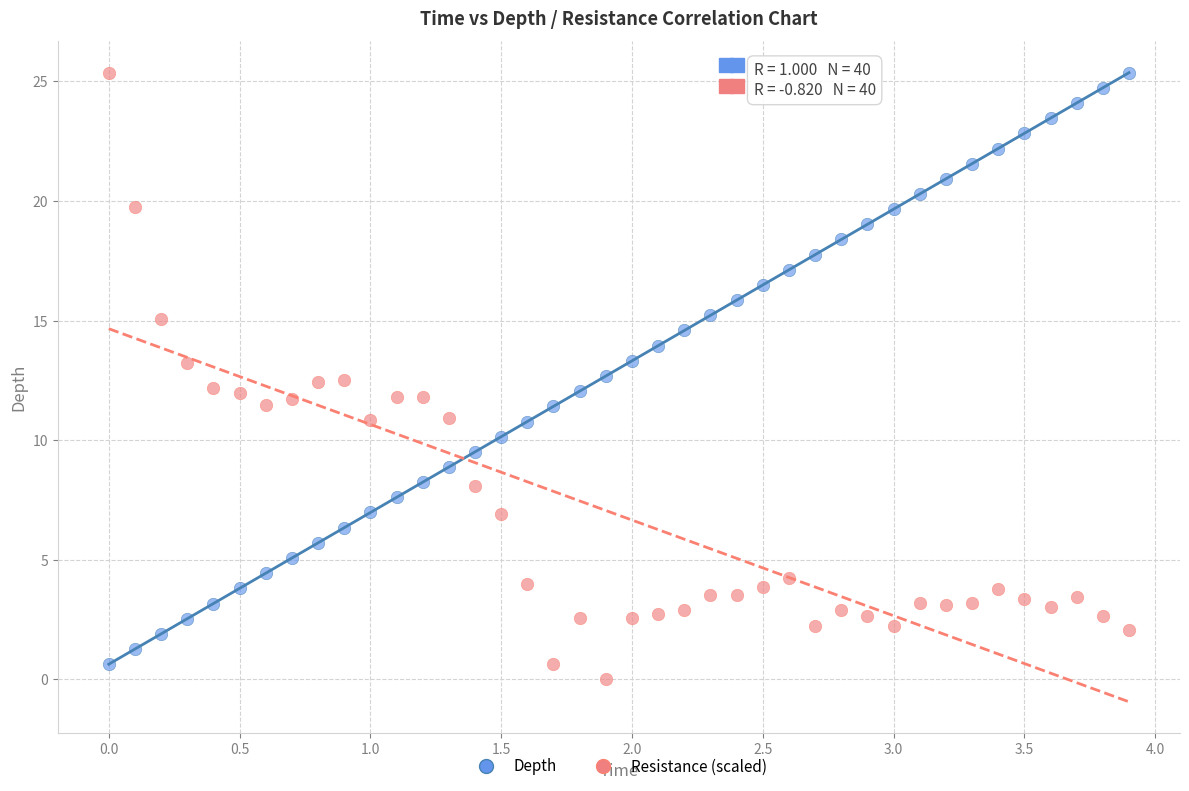

What is the X range (max minus min) for the scatter plot?

3.9